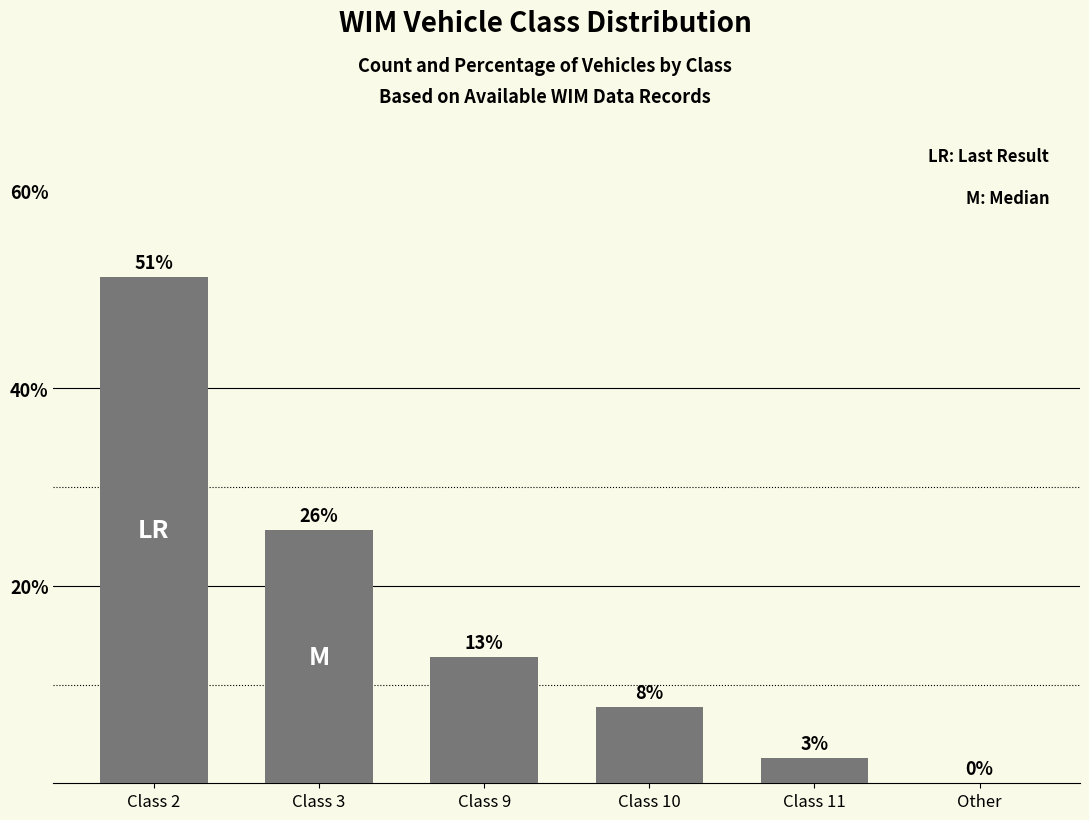

Does the chart contain stacked bars?

No